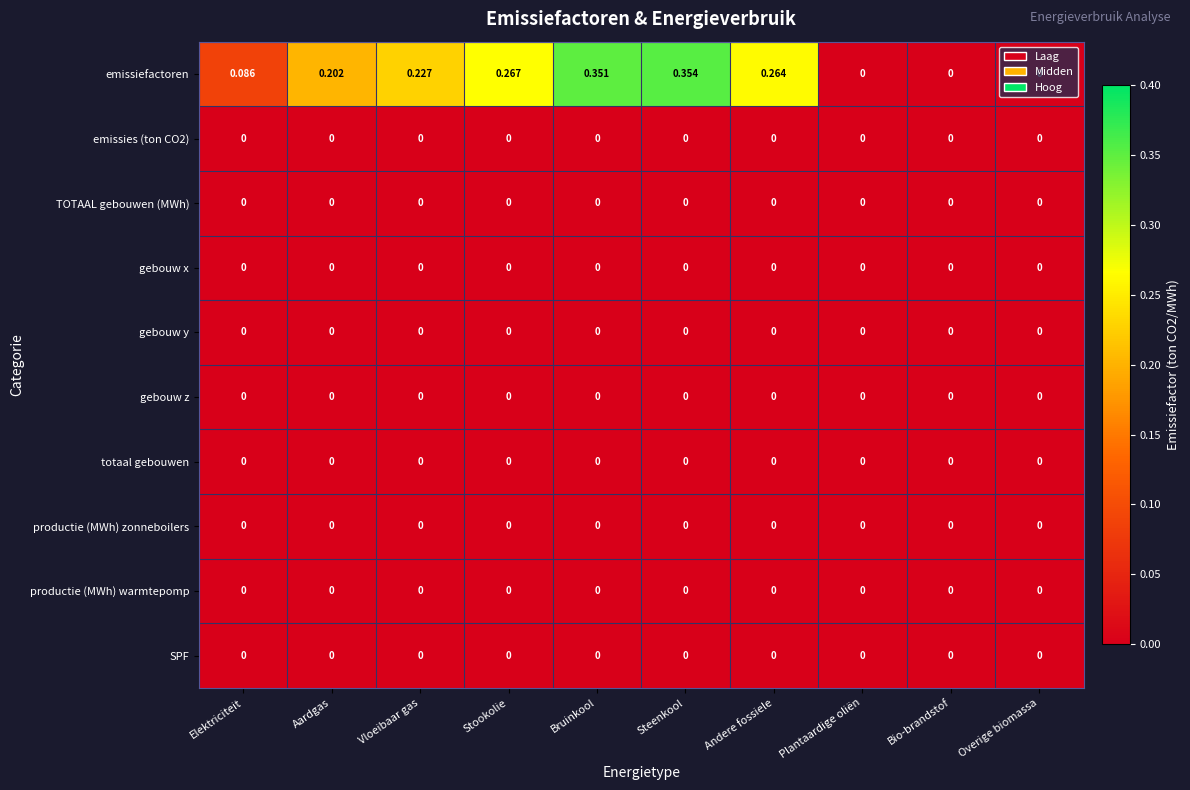

Which series has the largest total across all categories?

emissiefactoren